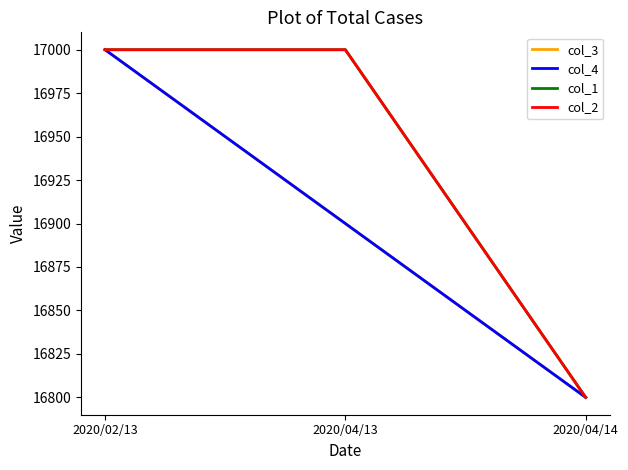

Does the chart have visible grid lines?

No